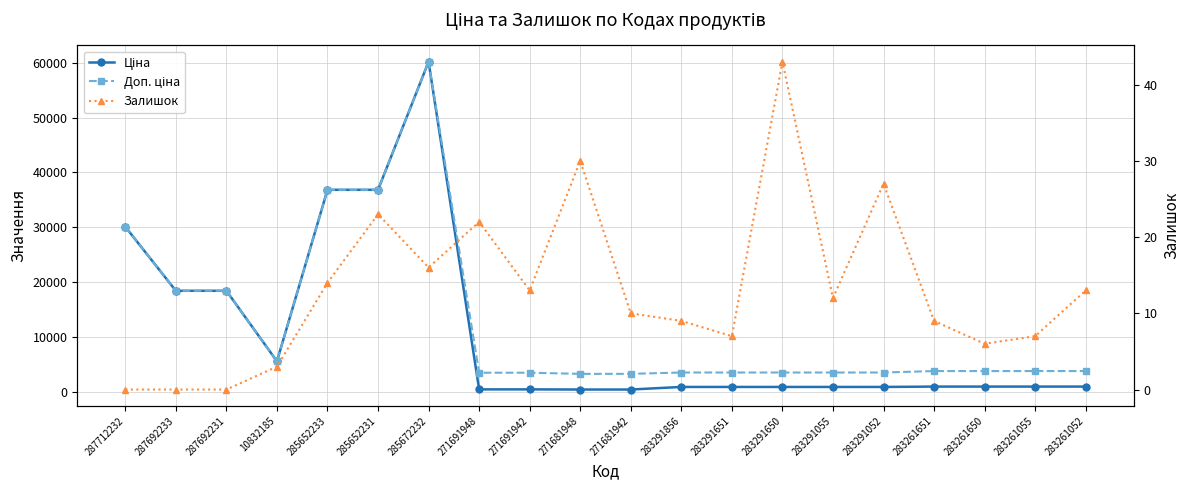

Reading left to right, transcribe all the data shown in this chart.

Ціна: 287712232=30102.8	287692233=18420.9	287692231=18420.9	10832185=5560.3	285652233=36841.8	285652231=36841.8	285672232=60205.6	271691948=434.3	271691942=434.3	271681948=408.2	271681942=408.2	283291856=878.0	283291651=878.0	283291650=878.0	283291055=878.0	283291052=878.0	283261651=944.2	283261650=944.2	283261055=944.2	283261052=944.2
Доп. ціна: 287712232=30102.8	287692233=18420.9	287692231=18420.9	10832185=5560.3	285652233=36841.8	285652231=36841.8	285672232=60205.6	271691948=3474.1	271691942=3474.1	271681948=3265.8	271681942=3265.8	283291856=3511.9	283291651=3511.9	283291650=3511.9	283291055=3511.9	283291052=3511.9	283261651=3777.0	283261650=3777.0	283261055=3777.0	283261052=3777.0
Залишок: 287712232=0.0	287692233=0.0	287692231=0.0	10832185=3.0	285652233=14.0	285652231=23.0	285672232=16.0	271691948=22.0	271691942=13.0	271681948=30.0	271681942=10.0	283291856=9.0	283291651=7.0	283291650=43.0	283291055=12.0	283291052=27.0	283261651=9.0	283261650=6.0	283261055=7.0	283261052=13.0